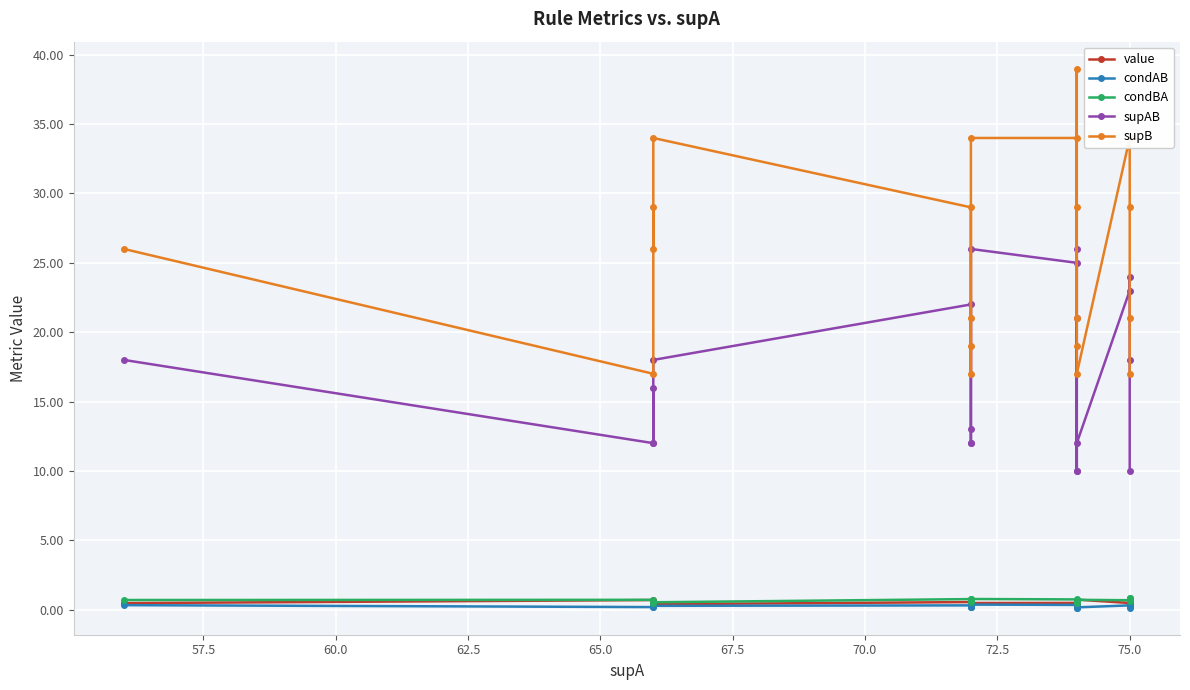

What is the difference between the second highest and second lowest values in the condAB series?

0.2